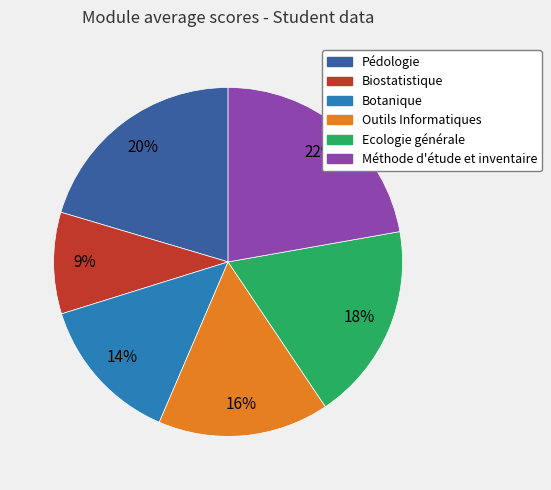

Which slice is the largest?

Méthode d'étude et inventaire